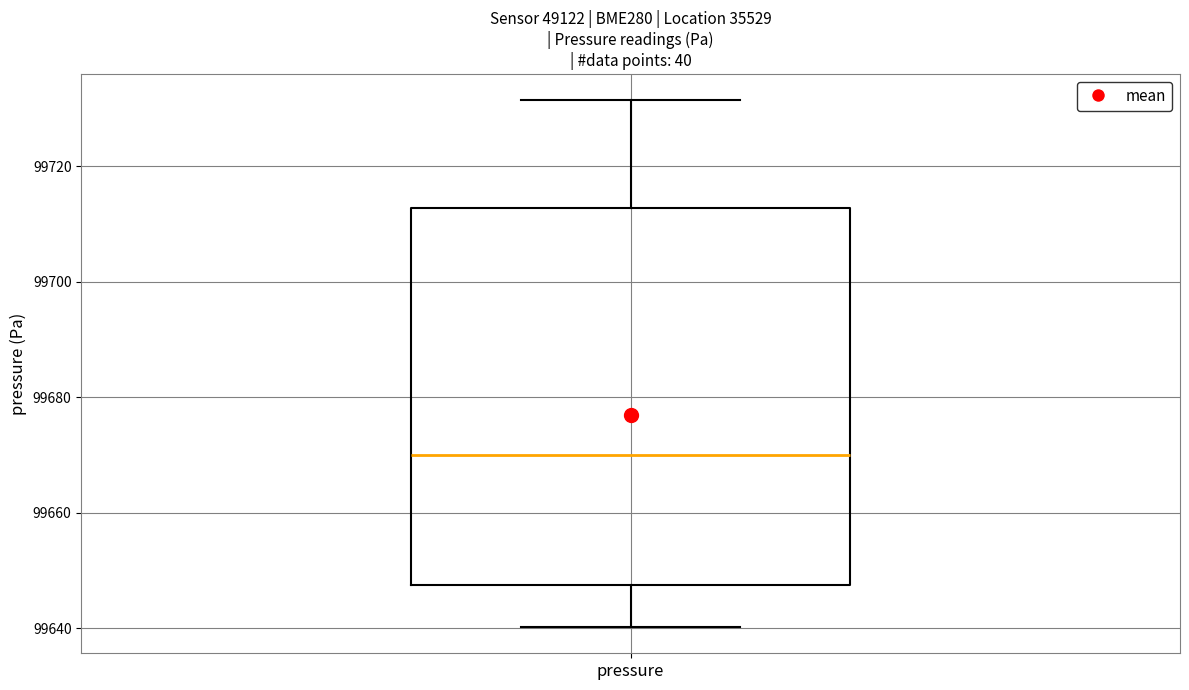

Transcribe this box plot: give where the median line is, the range the box spans, and where the two whiskers end, as read against the y-axis. The values are not printed on the chart, so give them approximately, as read against the axis.

median 99670, box 99648 to 99712, whiskers 99640 to 99732